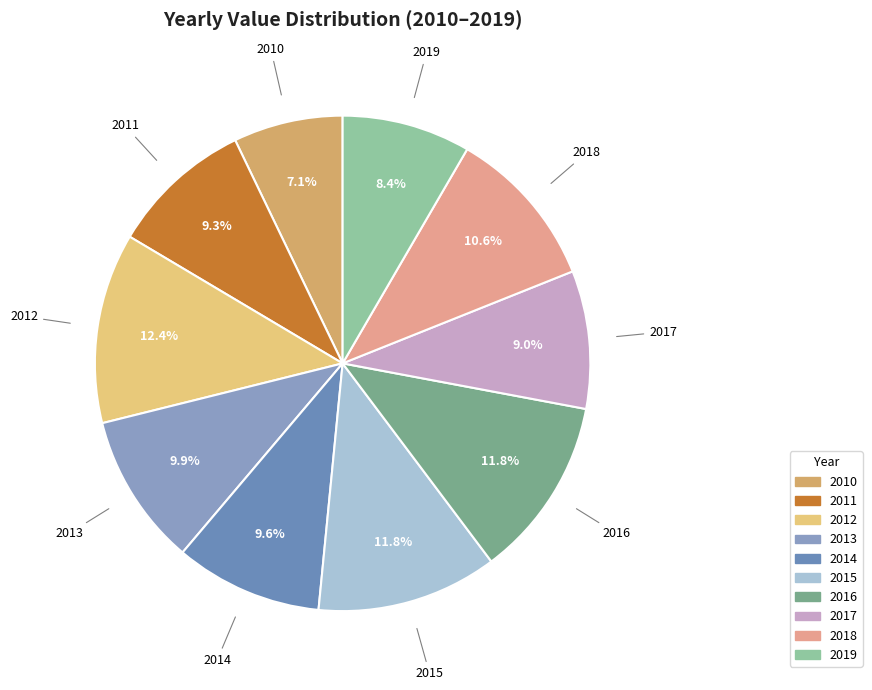

To the nearest percent, what percentage of the pie is 2018?

11%